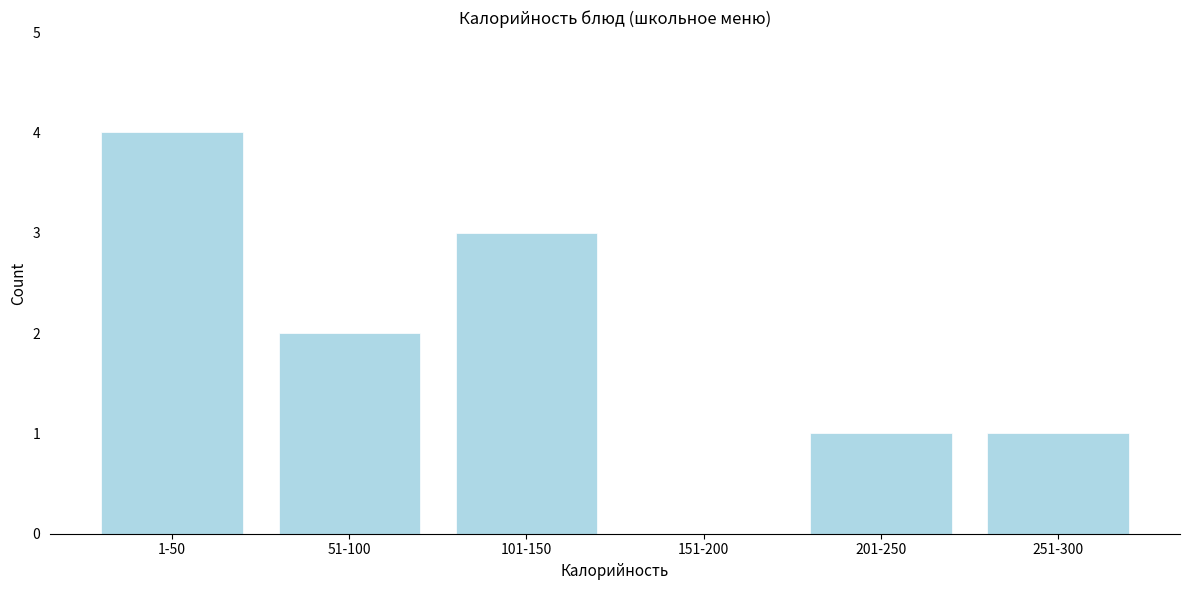

Reading right to left, list all the values displayed in this chart.

251-300=1	201-250=1	151-200=0	101-150=3	51-100=2	1-50=4